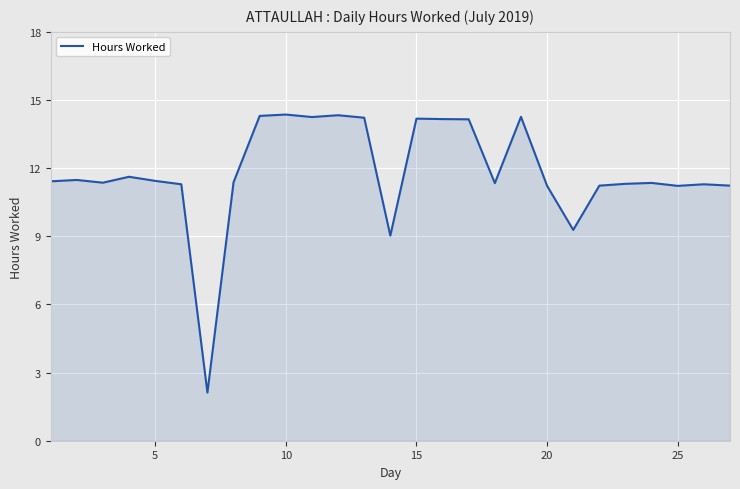

What is the greatest value displayed?

14.4